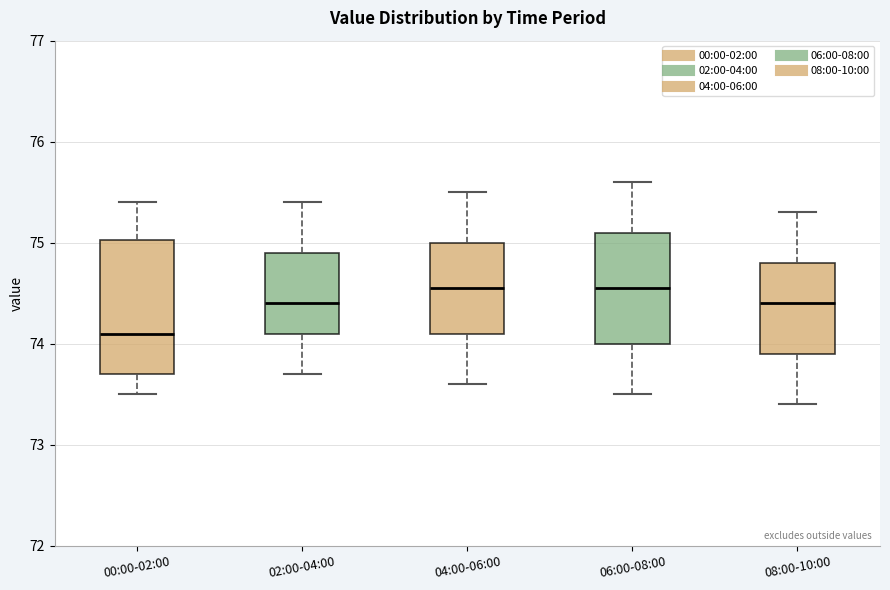

Reading left to right, transcribe this box plot: for each box, give where its median line is, the range the box spans, and where its two whiskers end, as read against the y-axis. The values are not printed on the chart, so give them approximately, as read against the axis.

00:00-02:00: median 74.1, box 73.7 to 75.0, whiskers 73.5 to 75.4
02:00-04:00: median 74.4, box 74.1 to 74.9, whiskers 73.7 to 75.4
04:00-06:00: median 74.6, box 74.1 to 75.0, whiskers 73.6 to 75.5
06:00-08:00: median 74.6, box 74.0 to 75.1, whiskers 73.5 to 75.6
08:00-10:00: median 74.4, box 73.9 to 74.8, whiskers 73.4 to 75.3